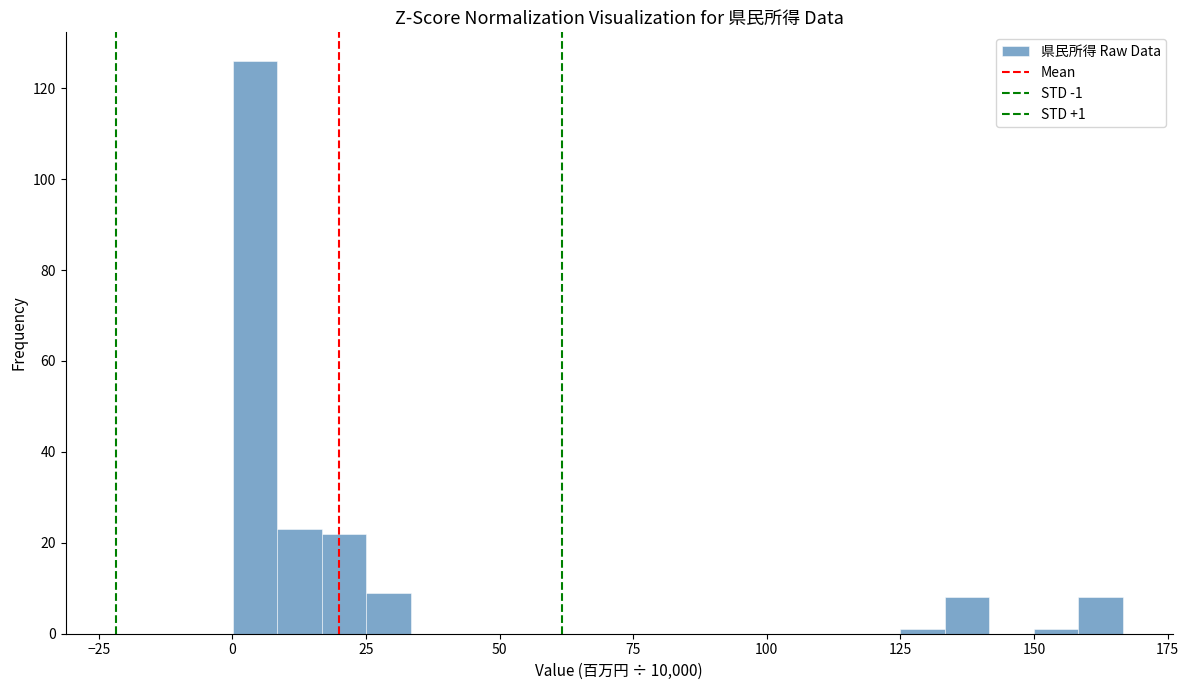

Around what value on the x-axis is the tallest bar? Give the approximate position of its centre, as read against the axis.

5